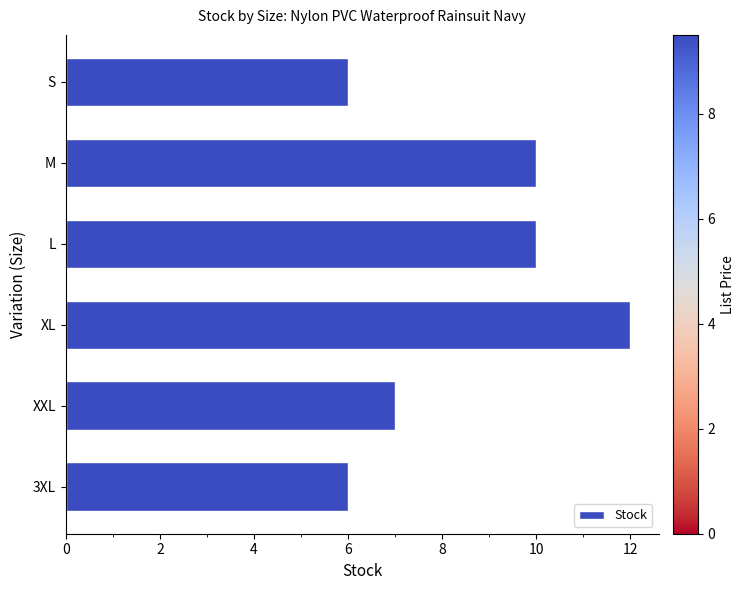

Does the chart contain any negative values?

No